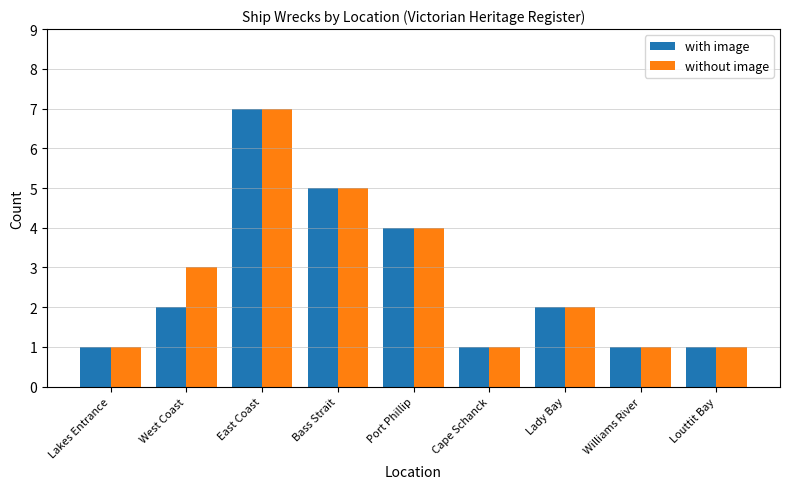

Which series changed the most between West Coast and East Coast?

with image